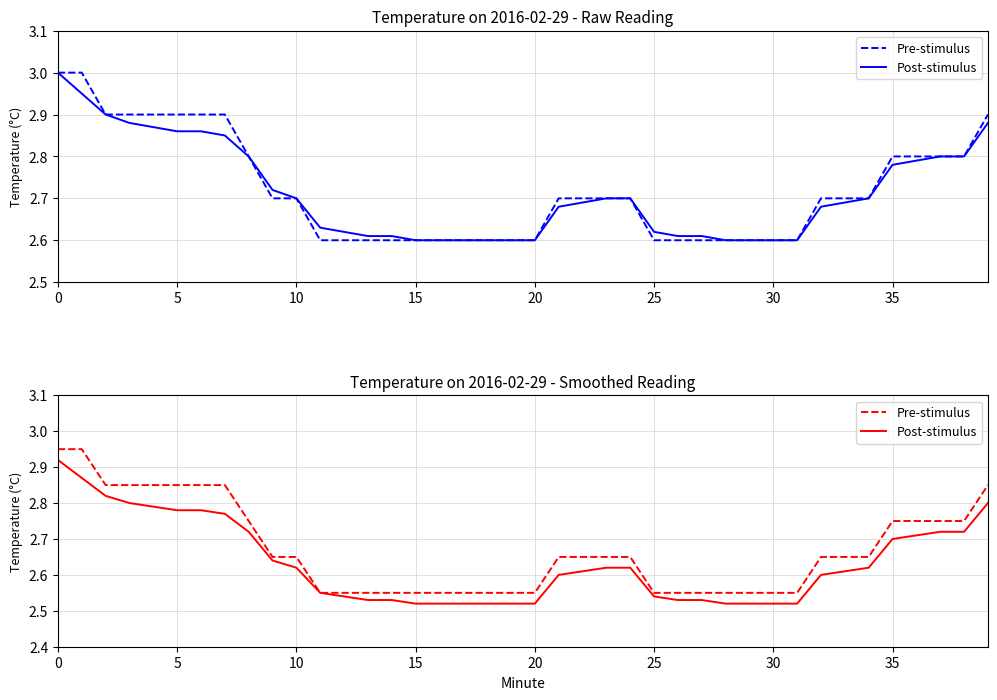

True or false: Pre-stimulus and Post-stimulus intersect in this chart.

False